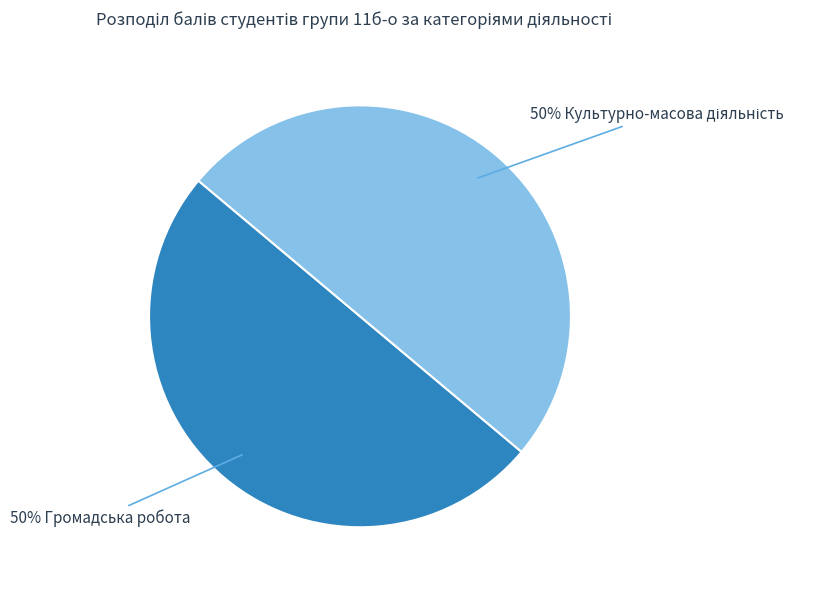

To the nearest percent, what is the average slice percentage?

50%